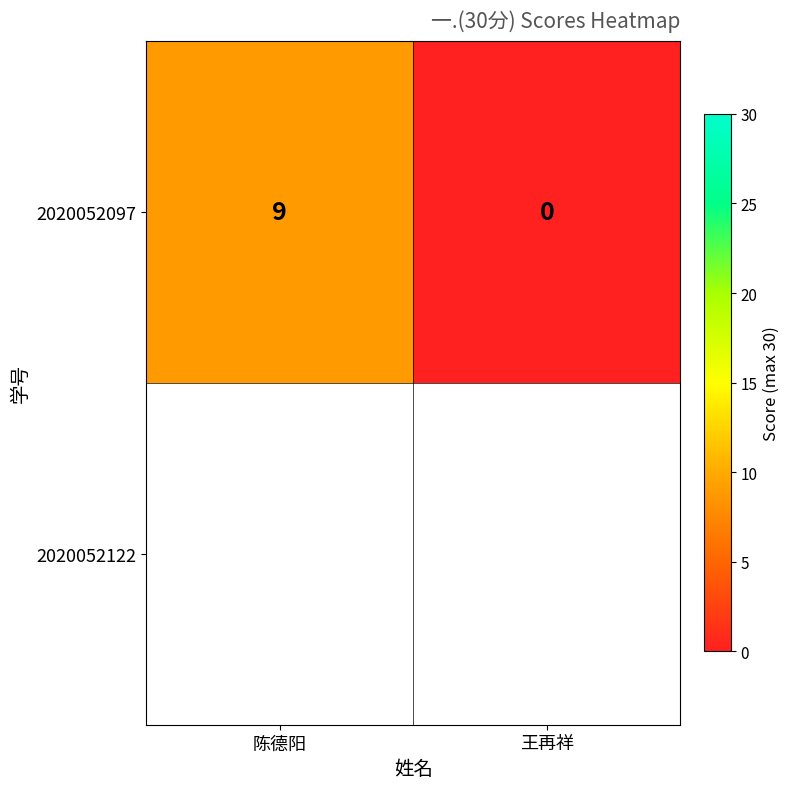

What is the maximum value shown in the chart?

9